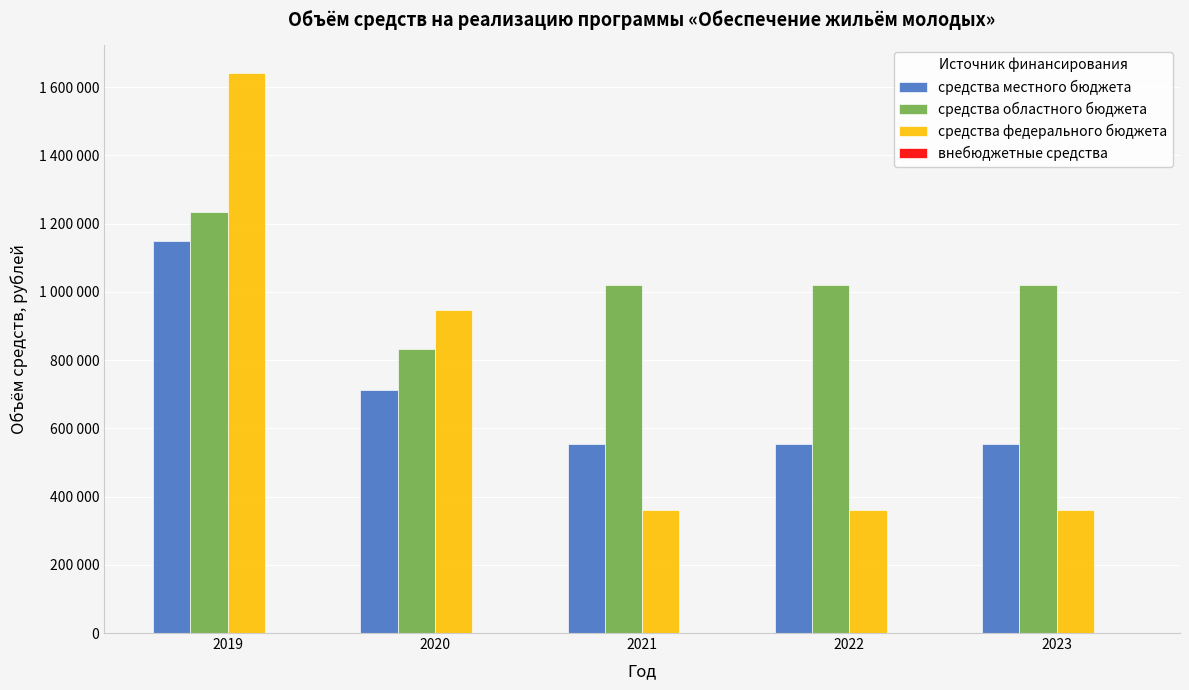

What is the value of the средства местного бюджета bar at the 1st from the left?

1149574.0